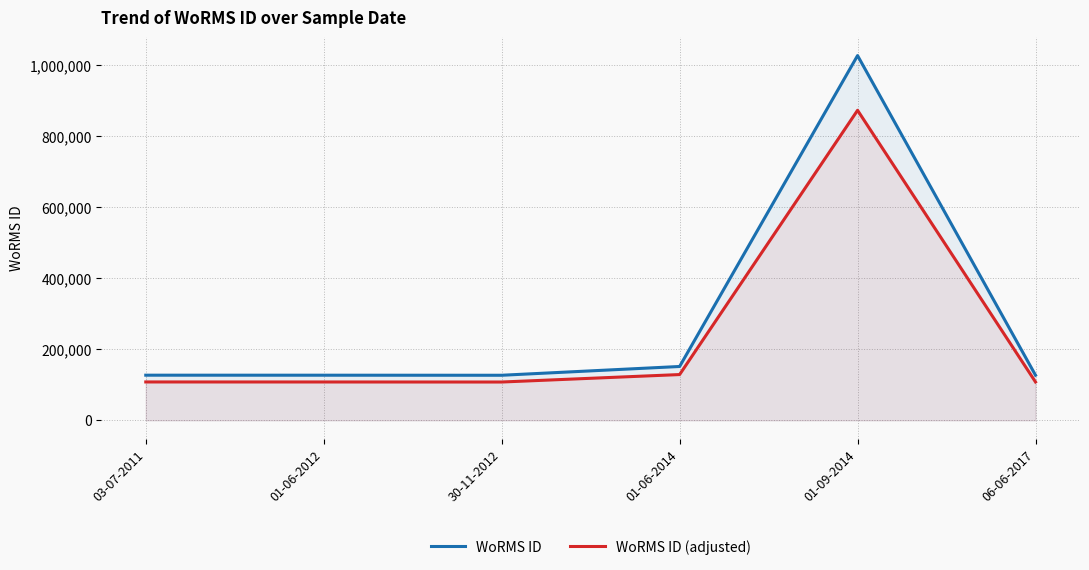

What are all the series names shown in the legend?

WoRMS ID, WoRMS ID (adjusted)